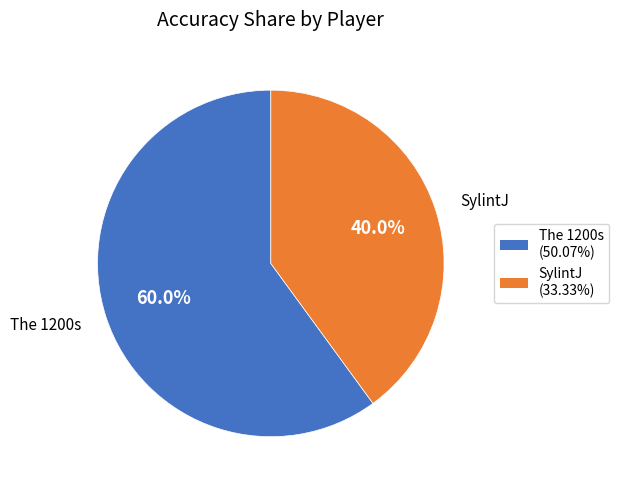

How many segments does this pie chart have?

2